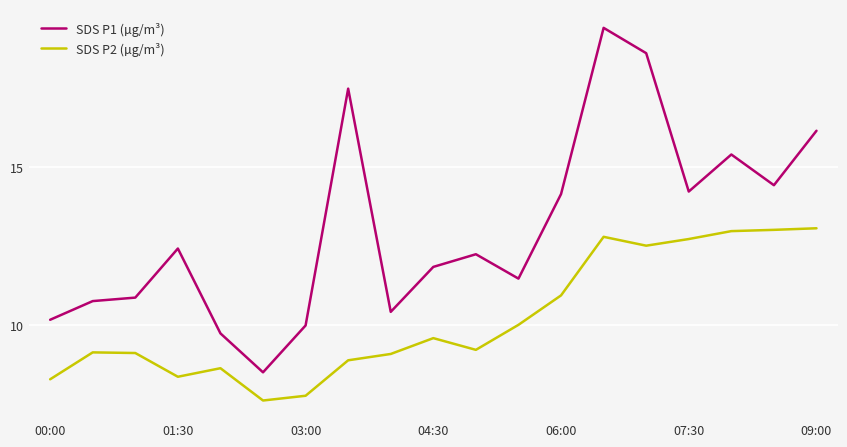

True or false: SDS P2 (µg/m³) and SDS P1 (µg/m³) cross at least once.

False